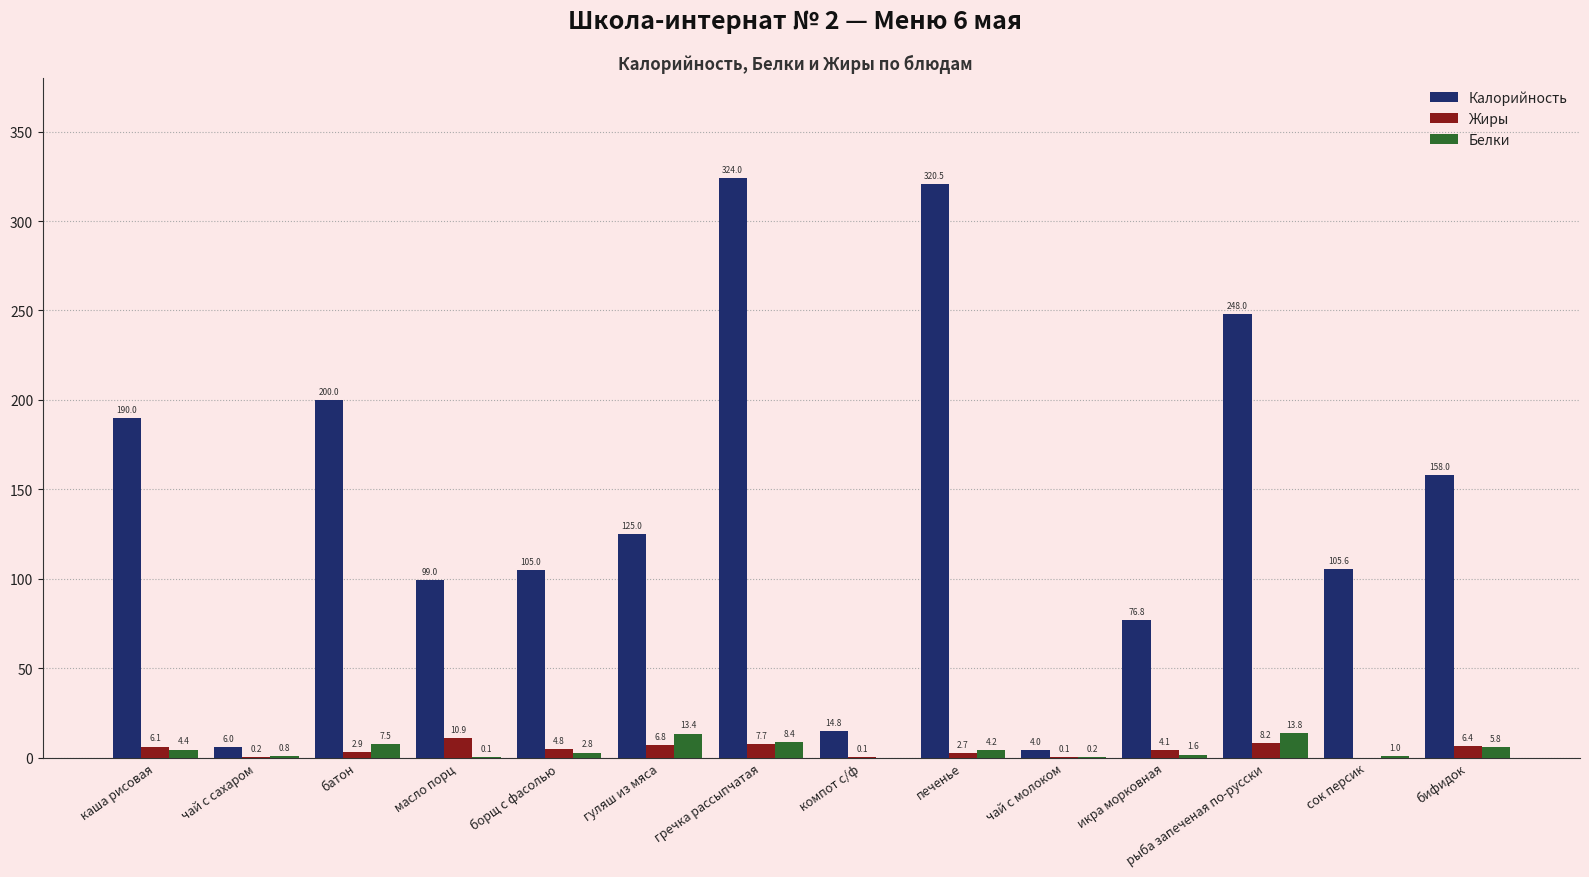

Reading left to right, extract all data points from this chart.

Калорийность: каша рисовая=190.0	чай с сахаром=6.0	батон=200.0	масло порц=99.0	борщ с фасолью=105.0	гуляш из мяса=125.0	гречка рассыпчатая=324.0	компот с/ф=14.8	печенье=320.5	чай с молоком=4.0	икра морковная=76.8	рыба запеченая по-русски=248.0	сок персик=105.6	бифидок=158.0
Жиры: каша рисовая=6.1	чай с сахаром=0.2	батон=2.9	масло порц=10.9	борщ с фасолью=4.8	гуляш из мяса=6.8	гречка рассыпчатая=7.7	компот с/ф=0.1	печенье=2.7	чай с молоком=0.1	икра морковная=4.1	рыба запеченая по-русски=8.2	сок персик=0.0	бифидок=6.4
Белки: каша рисовая=4.4	чай с сахаром=0.8	батон=7.5	масло порц=0.1	борщ с фасолью=2.8	гуляш из мяса=13.4	гречка рассыпчатая=8.4	компот с/ф=0.0	печенье=4.2	чай с молоком=0.2	икра морковная=1.6	рыба запеченая по-русски=13.8	сок персик=1.0	бифидок=5.8